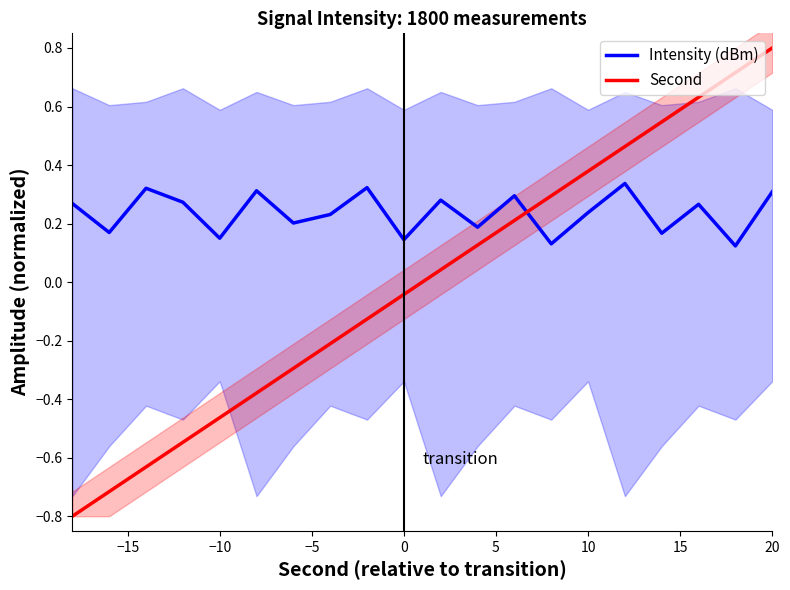

What is the maximum value for Second?

0.8